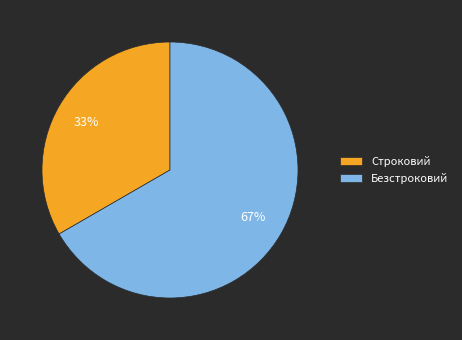

How many slices are in this pie chart?

2